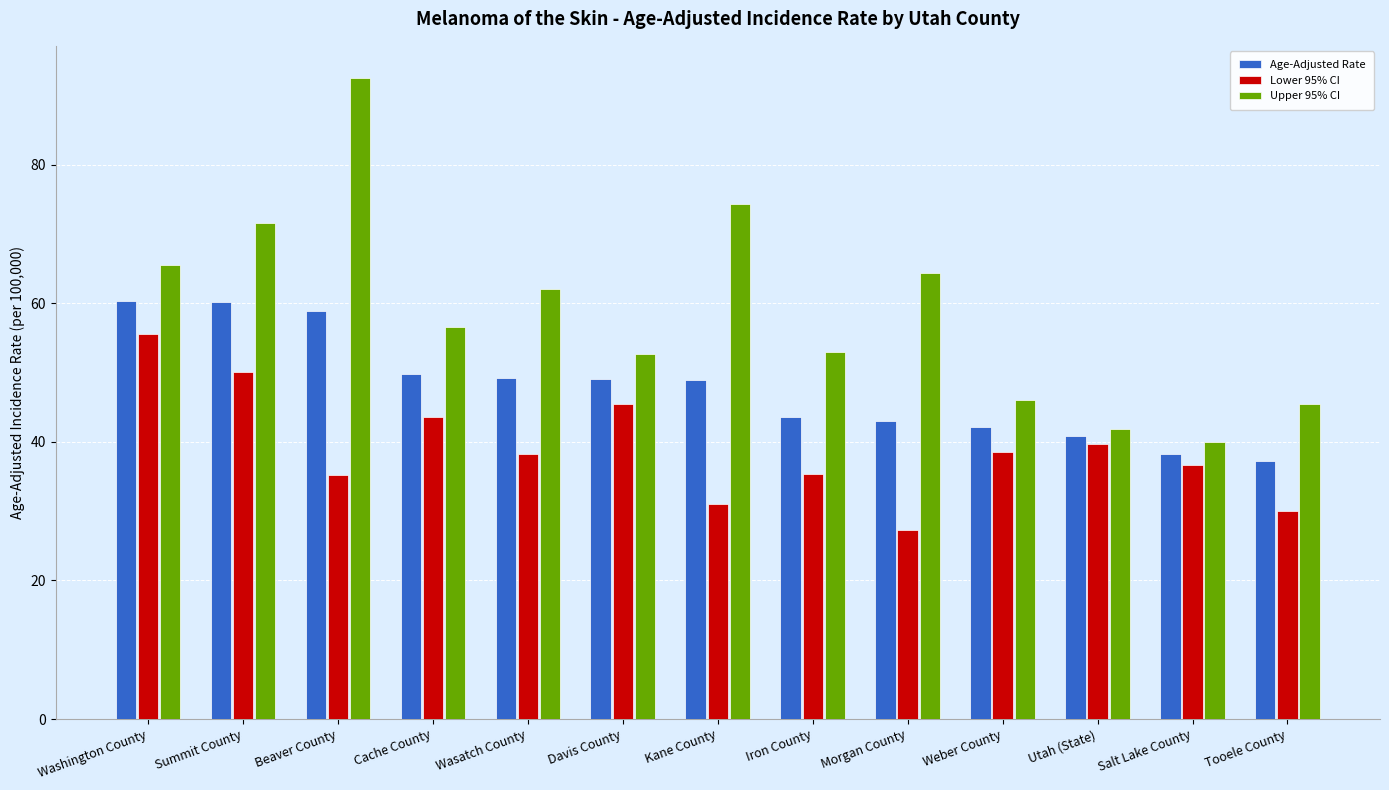

At how many categories does at least one series exceed 45?

11